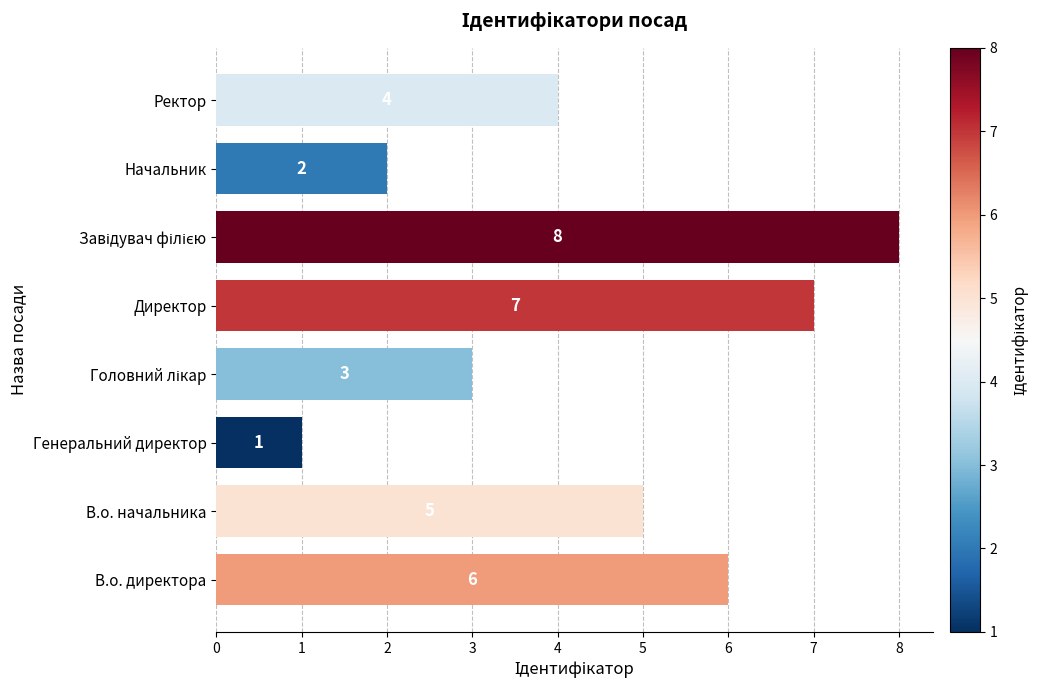

Where is the data nearest to the value 4?

Ректор